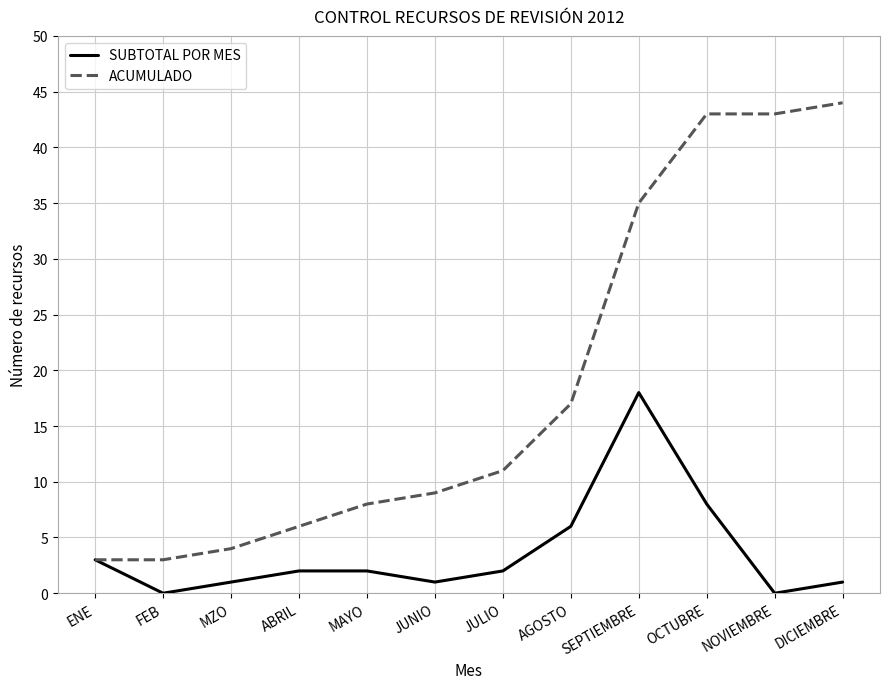

What is the total value across all series at NOVIEMBRE?

43